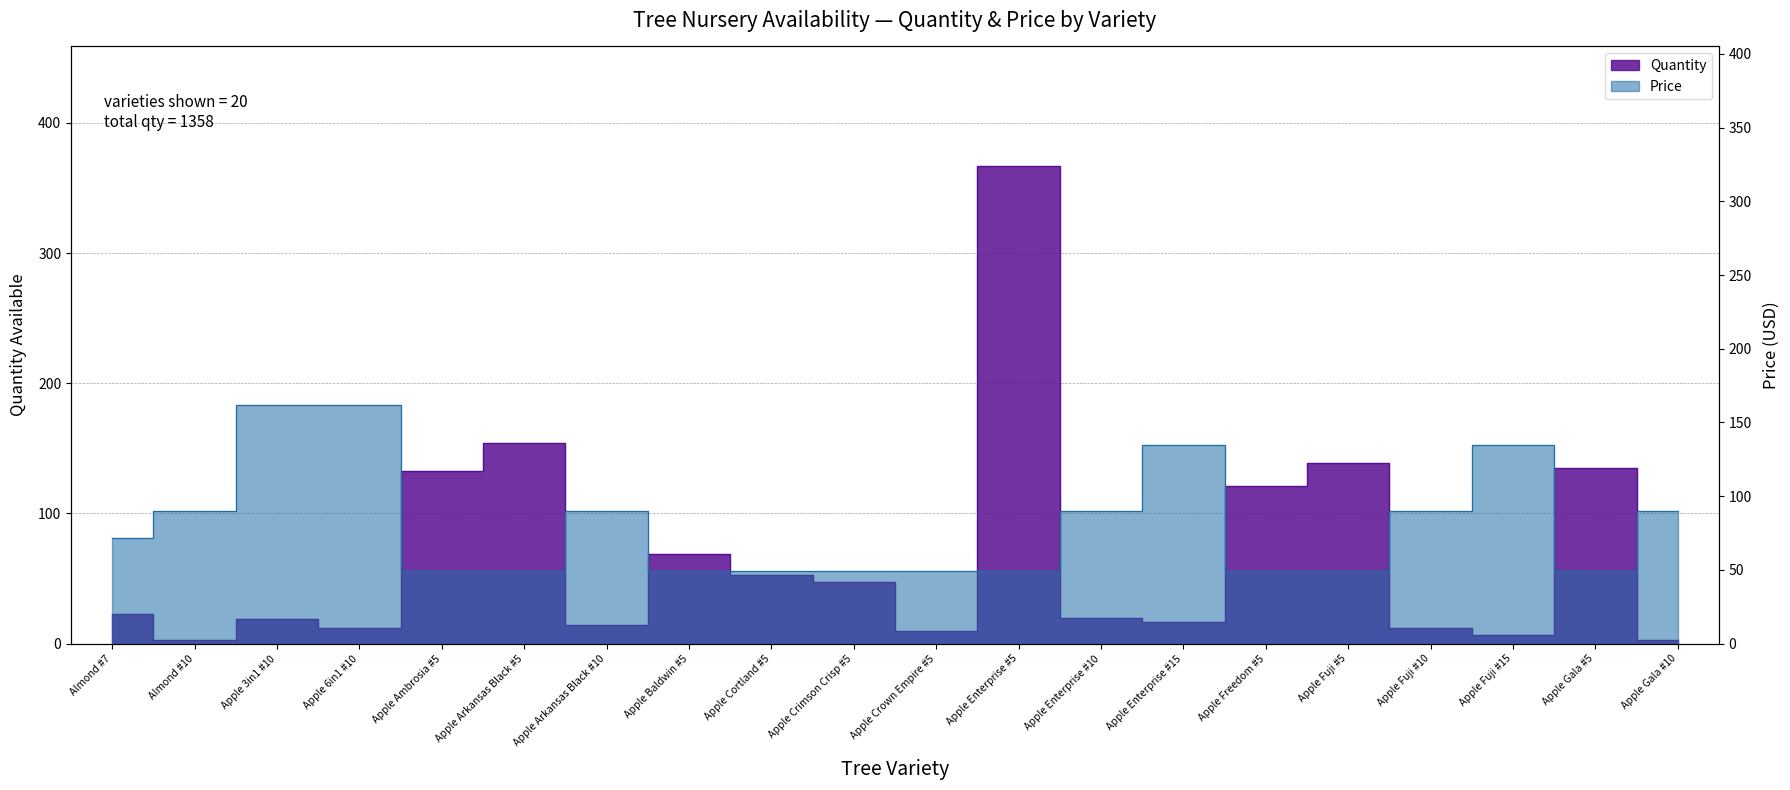

What is the average value of the Price series?

80.5